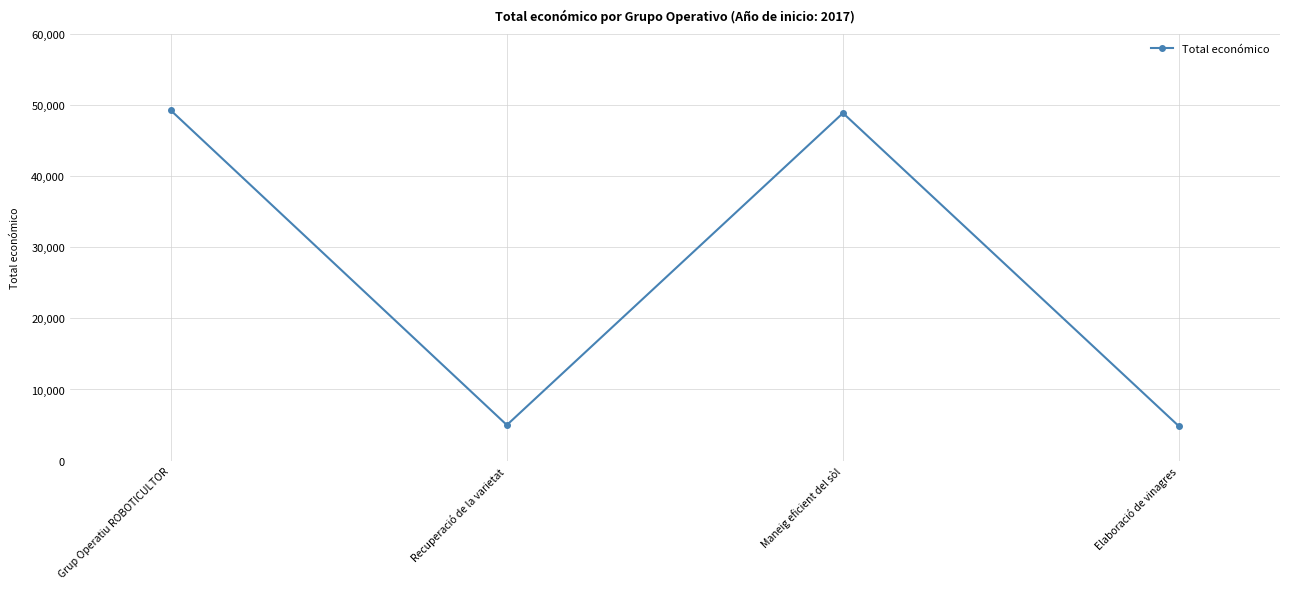

What is the sum of the values at Grup Operatiu ROBOTICULTOR and Maneig eficient del sòl?

98187